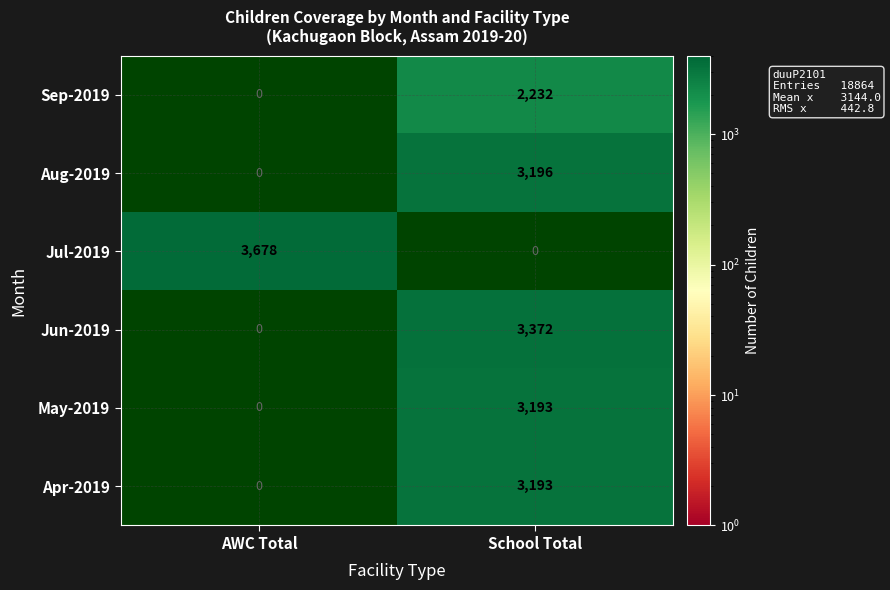

At which category is the sum across all series the highest?

School Total